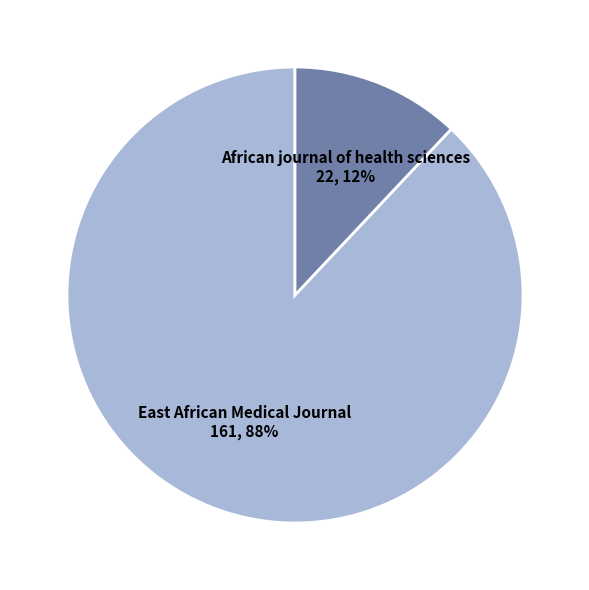

To the nearest percent, what is the average slice percentage?

50%